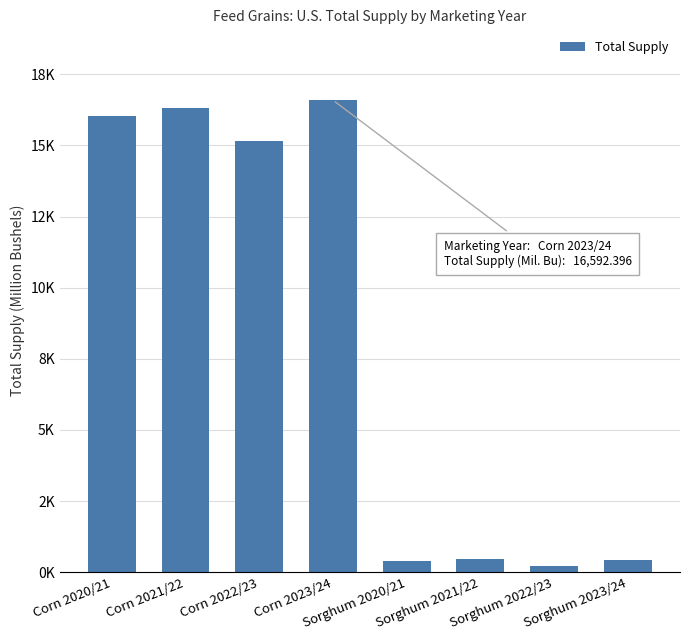

What is the smallest value displayed?

235.1